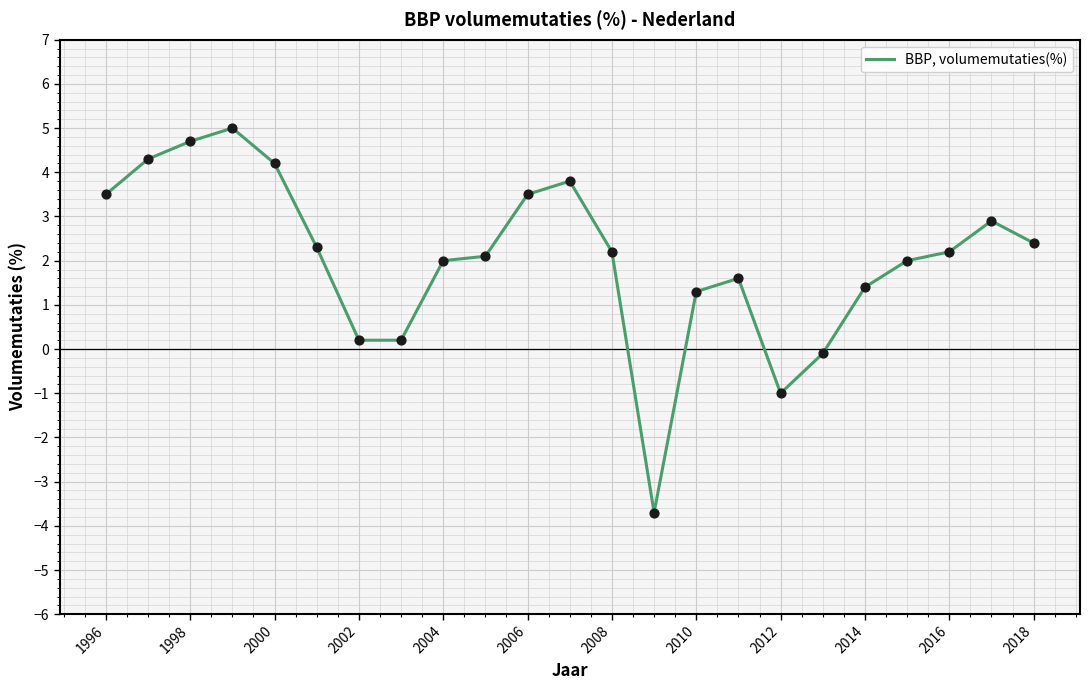

What is the minimum value shown in the chart?

-3.7